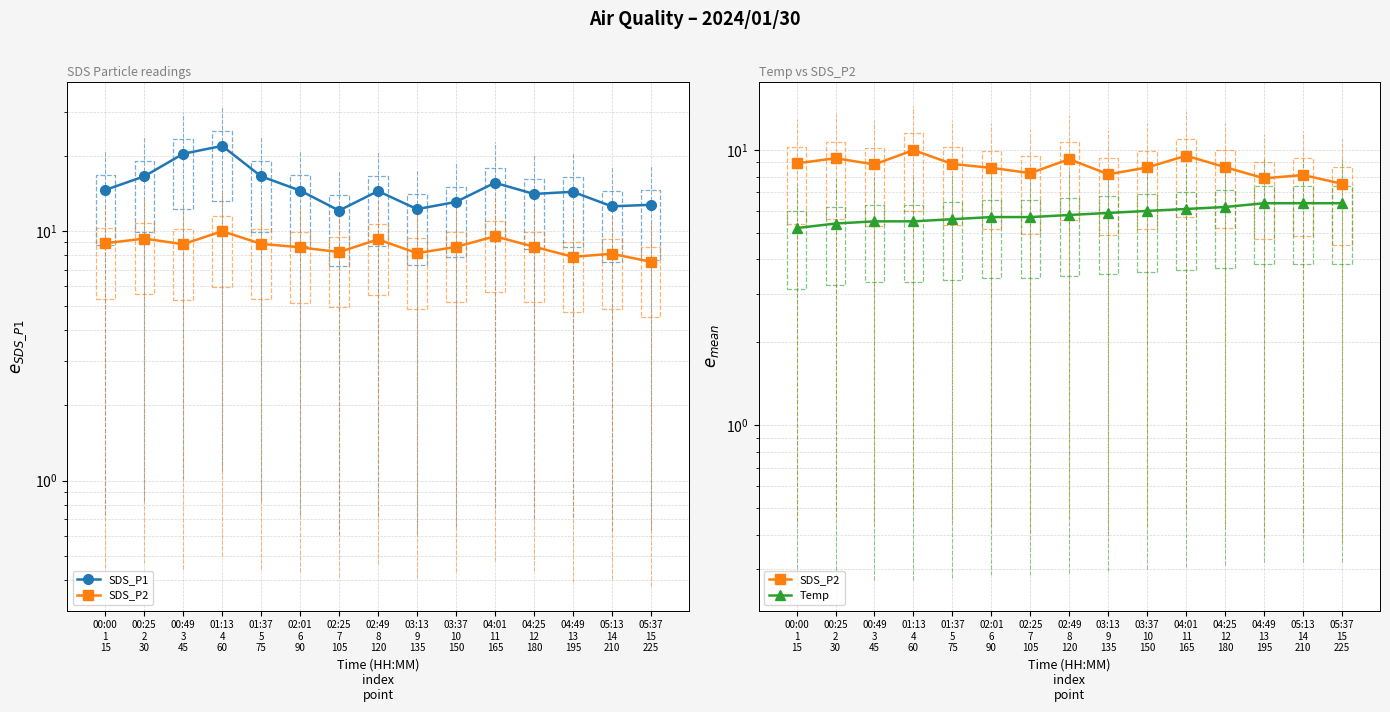

True or false: SDS_P1 and Temp cross at least once.

False